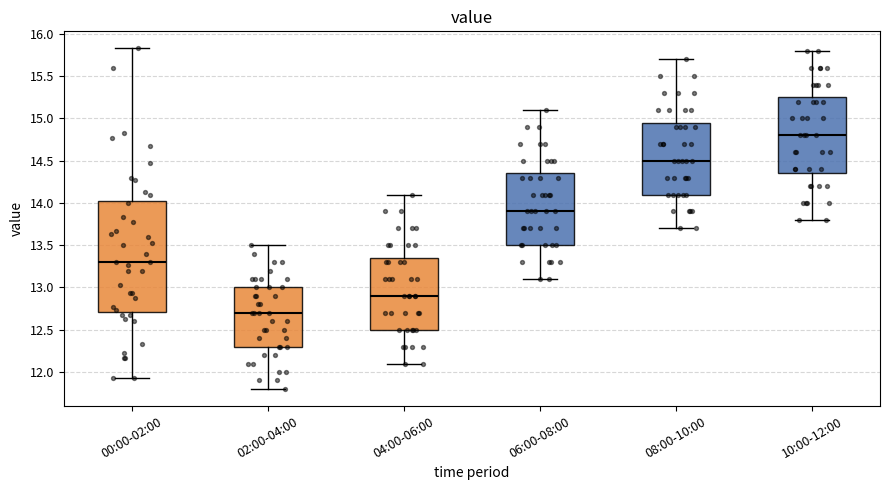

Which box is the tallest, from its lower edge to its upper edge?

00:00-02:00